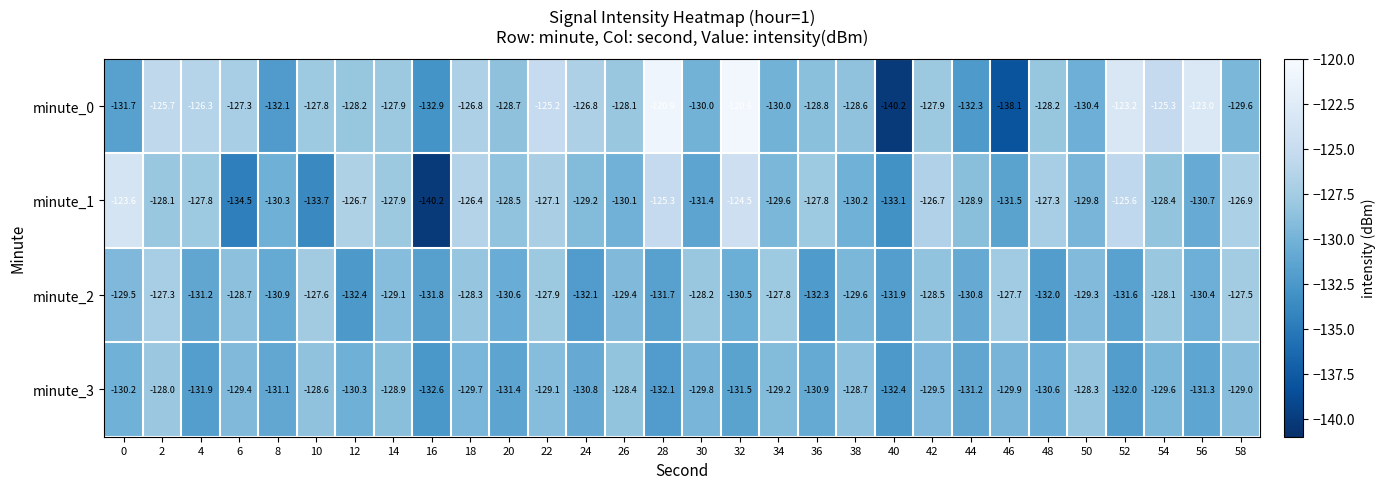

What is the difference between the maximum and second lowest values in the minute_3 series?

4.4